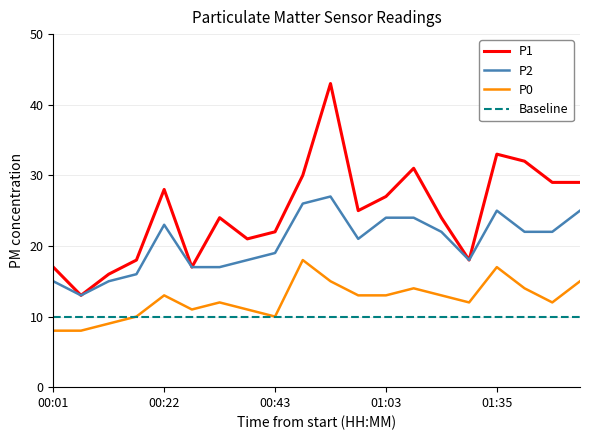

What is the difference between the second highest and second lowest values in the P2 series?

11